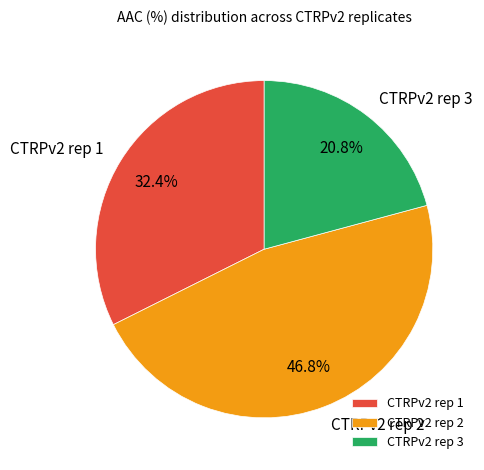

Which category has the biggest portion of the pie?

CTRPv2 rep 2